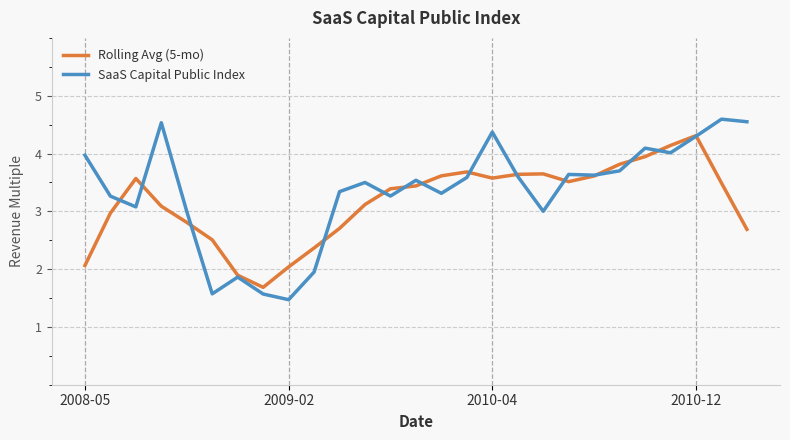

What is the minimum value shown in the chart?

1.5